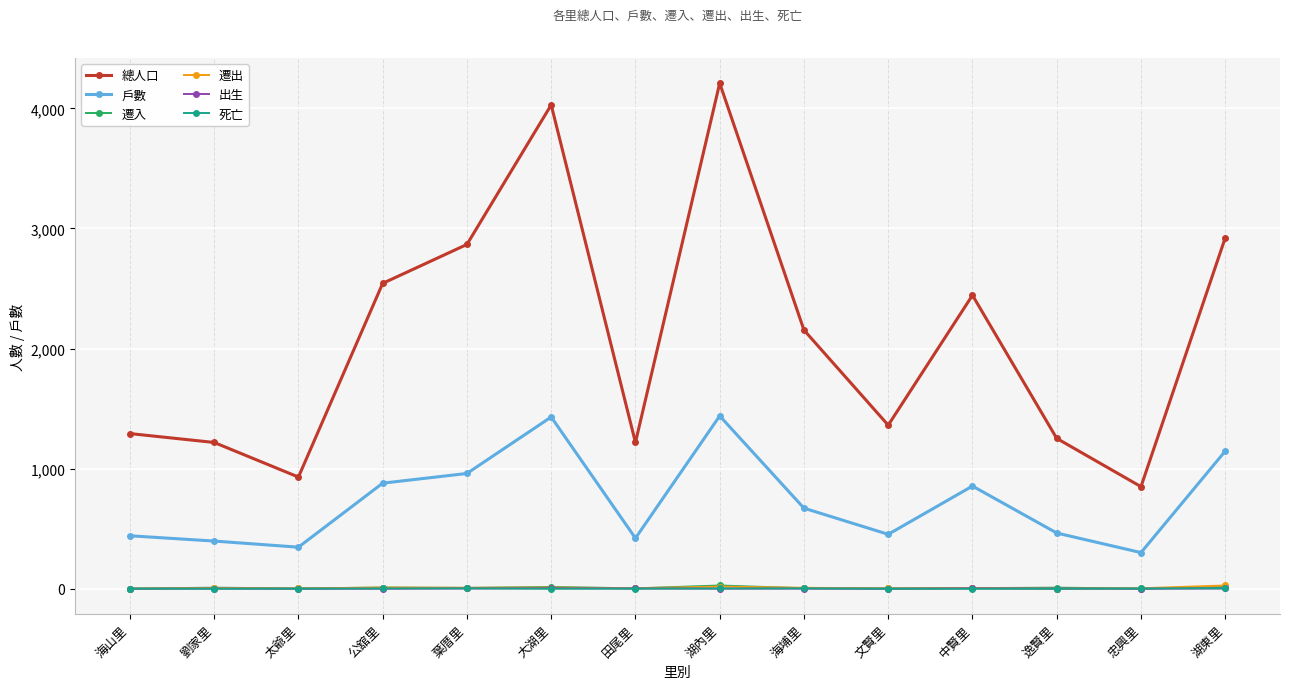

What is the greatest value displayed?

4210